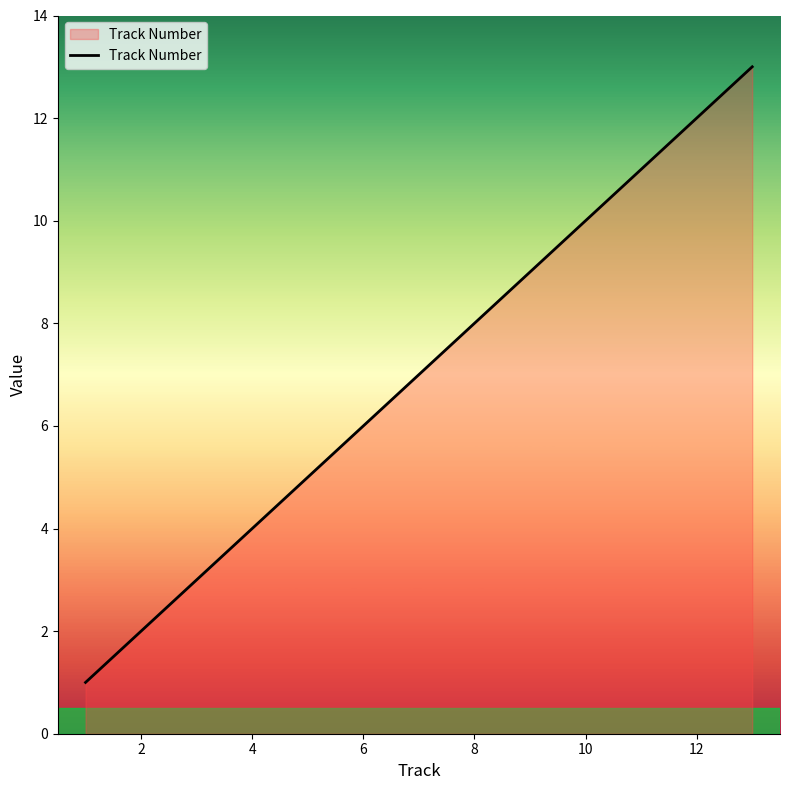

What is the maximum value shown in the chart?

13